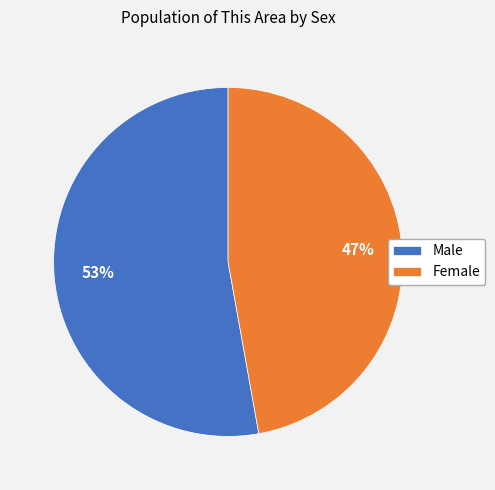

The Female slice represents 47% of the pie. True or false?

True